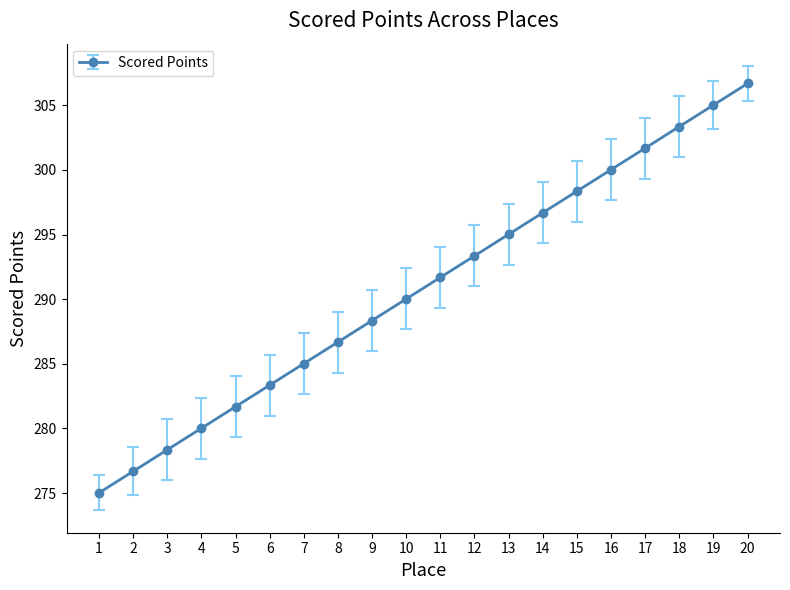

What is the sum of all values?

5816.9